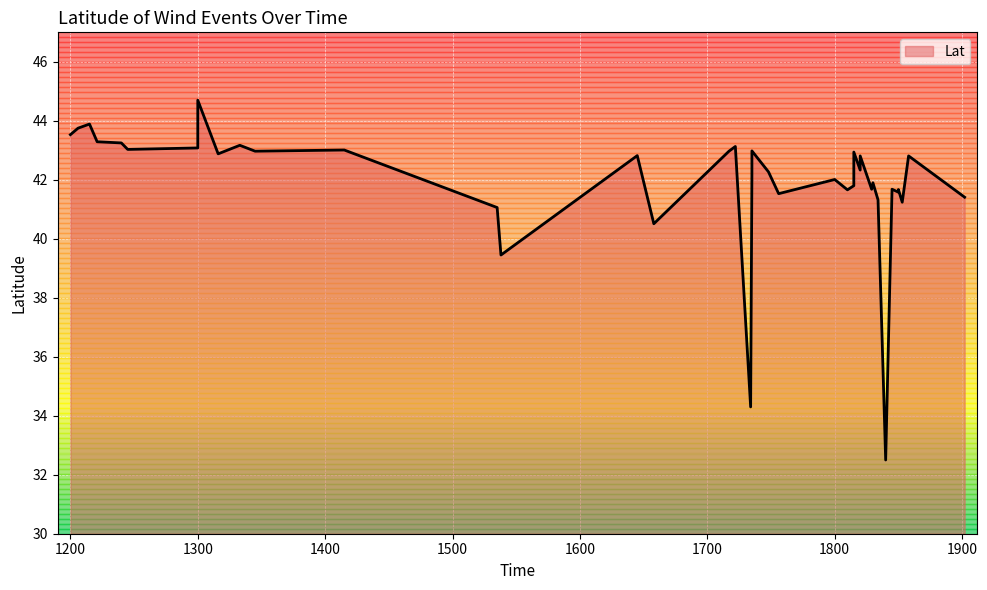

Which label corresponds to the smallest value in the chart?

1840